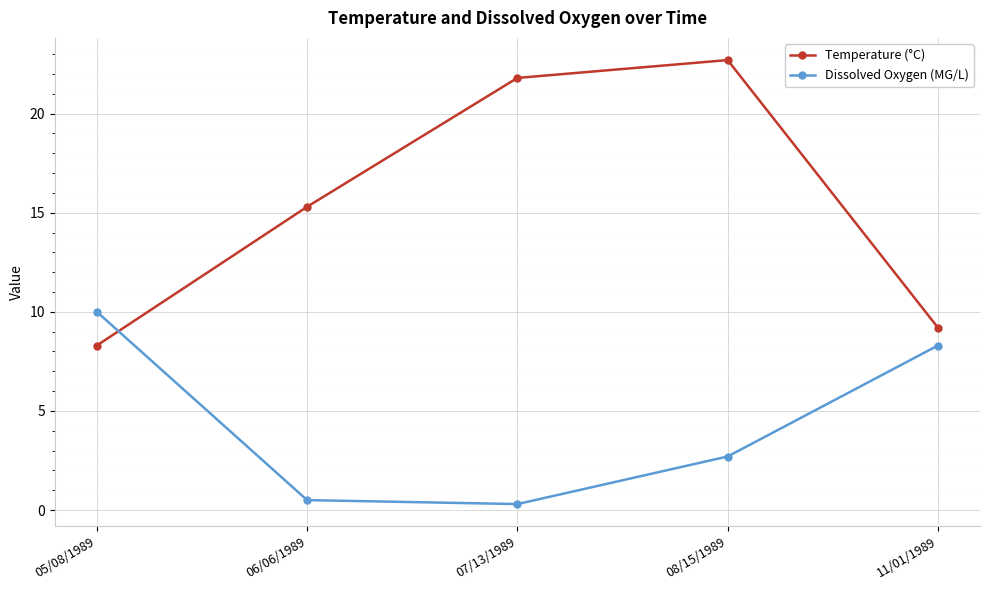

How many data points in Dissolved Oxygen (MG/L) are above 2?

3